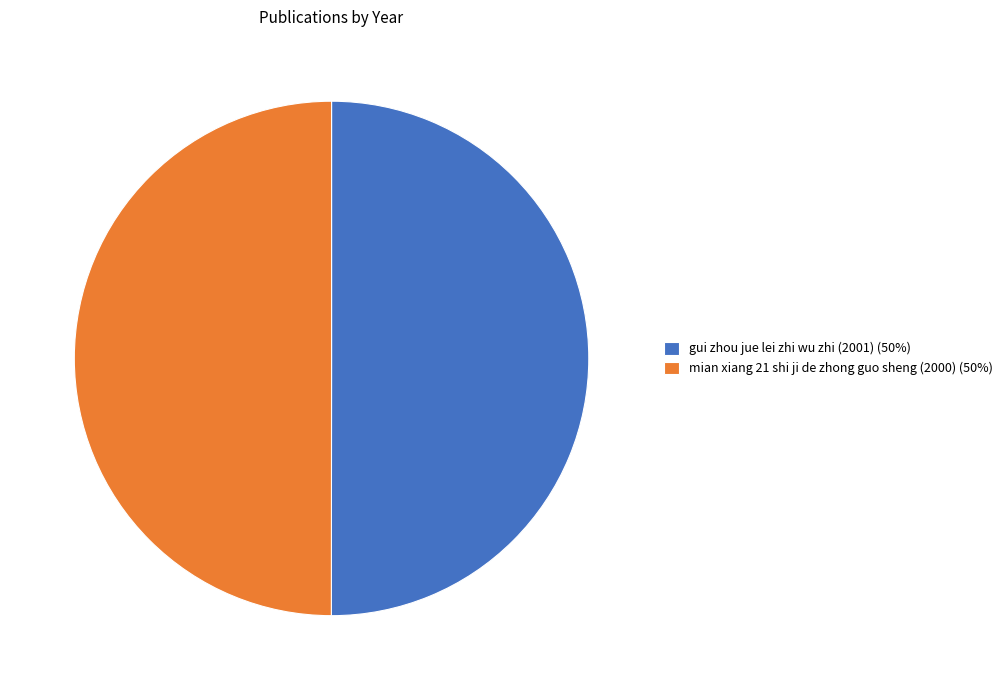

What is the ratio of the value at gui zhou jue lei zhi wu zhi (2001) to the value at mian xiang 21 shi ji de zhong guo sheng (2000)?

1.0